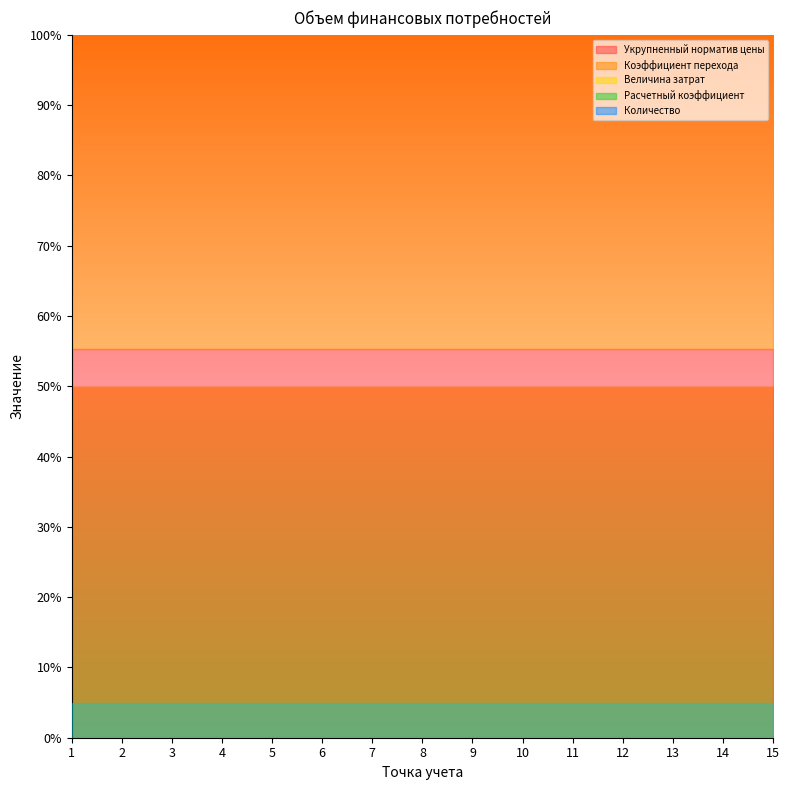

The value of Укрупненный норматив цены at 9 is 90.5. True or false?

False